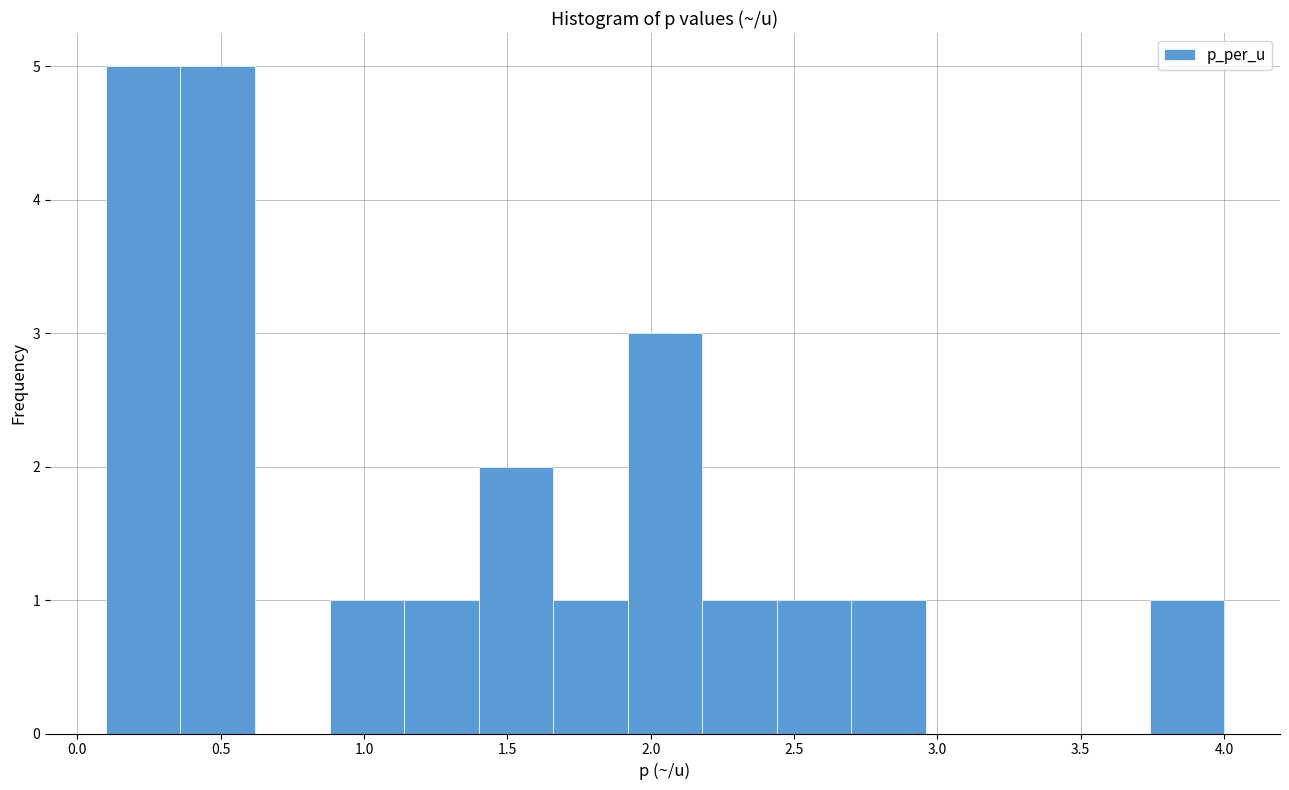

What is the height of the bar covering 0.36 to 0.62 on the x-axis? Neither the bar edges nor the heights are printed on the chart, so give them approximately, as read against the axes.

5